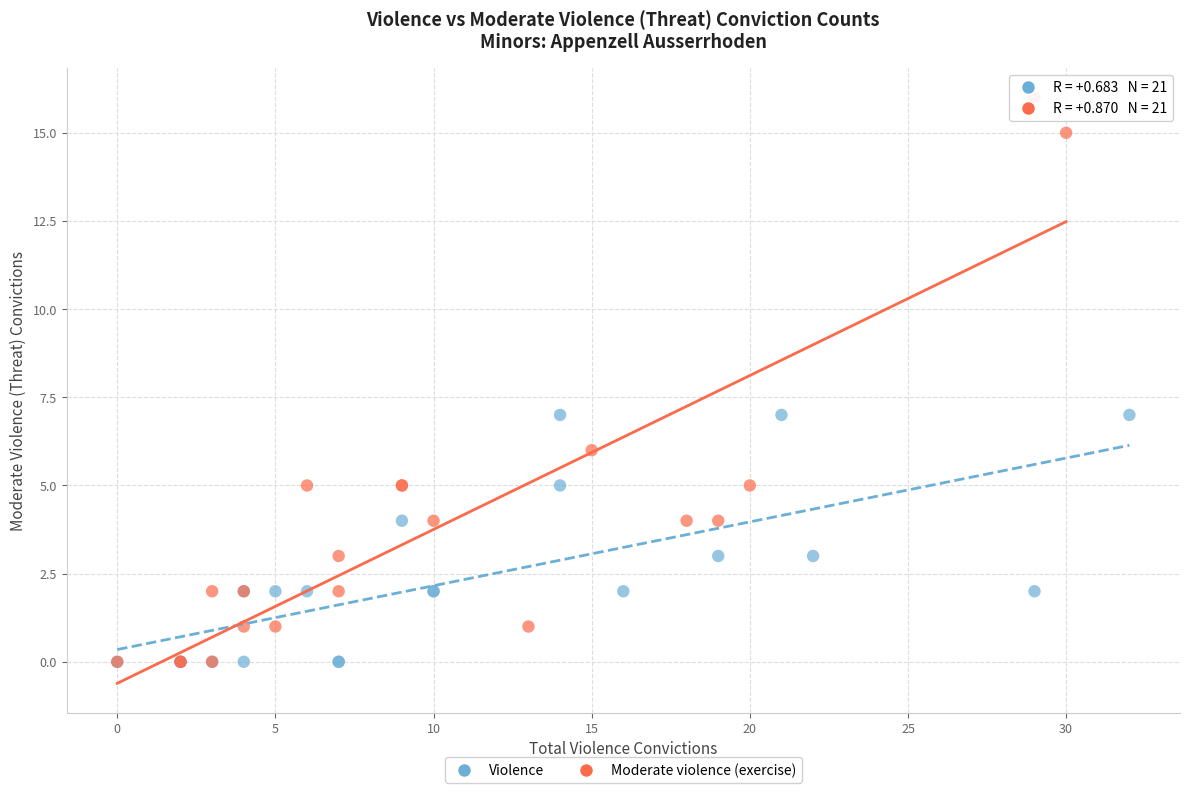

Which series has the widest spread of Y values?

Moderate violence (exercise)